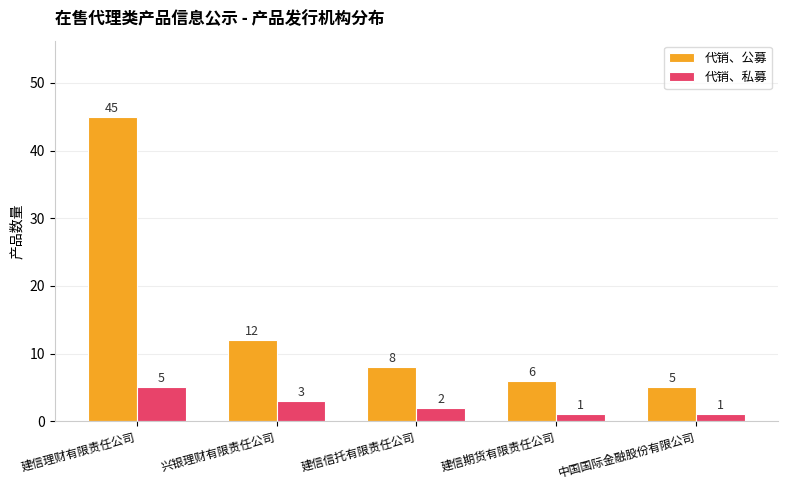

Rank the series by their maximum value, from lowest to highest.

代销、私募, 代销、公募